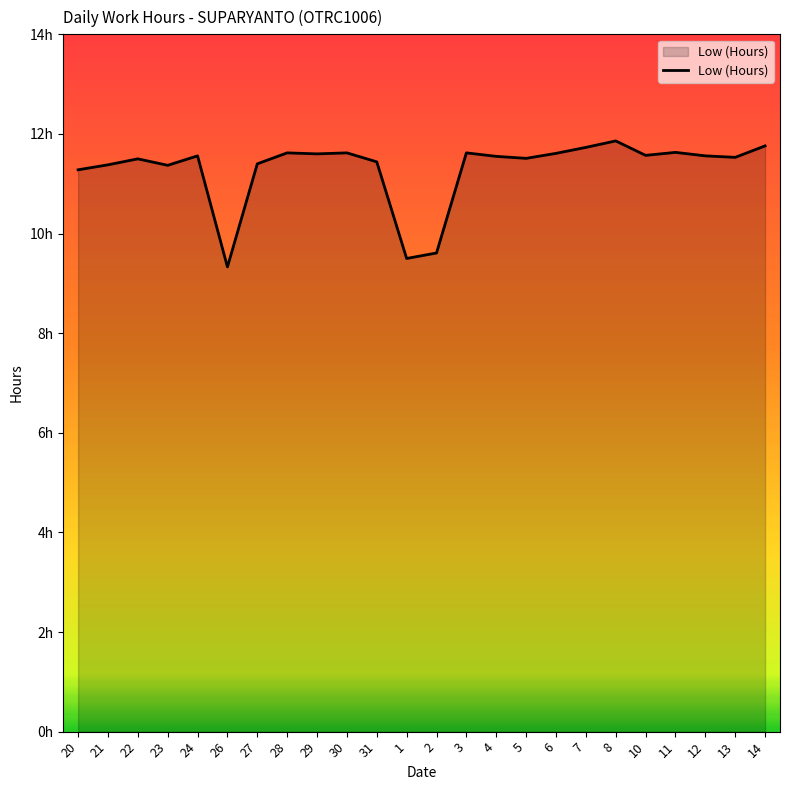

At which category does the data reach its first local valley?

23